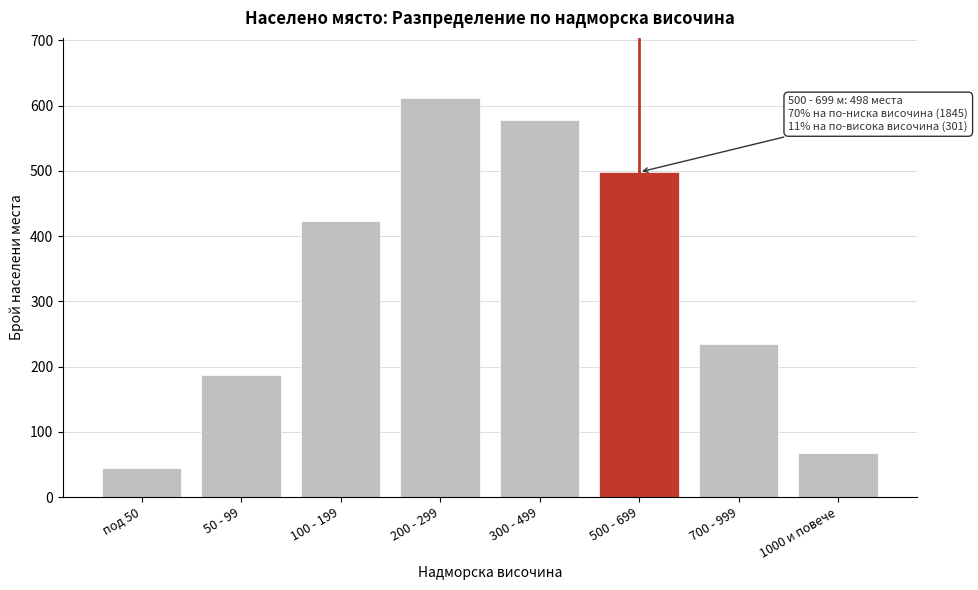

Reading left to right, transcribe all the data shown in this chart.

45	187	423	612	578	498	234	67